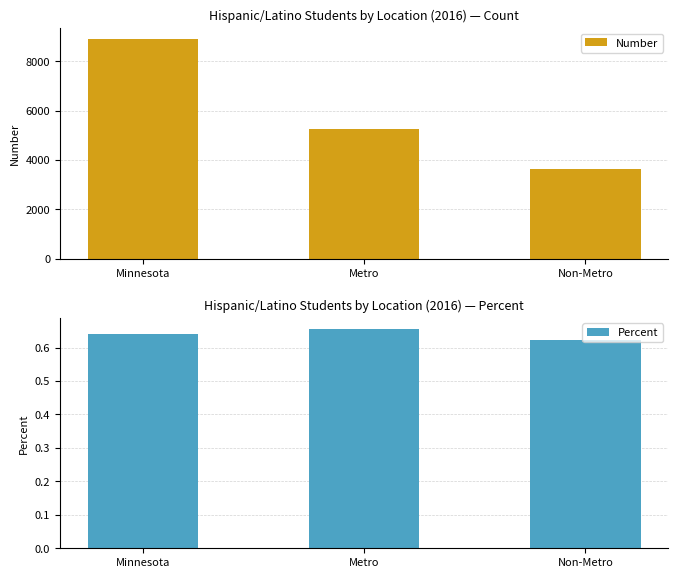

What is the total value across all series at Minnesota?

8898.6